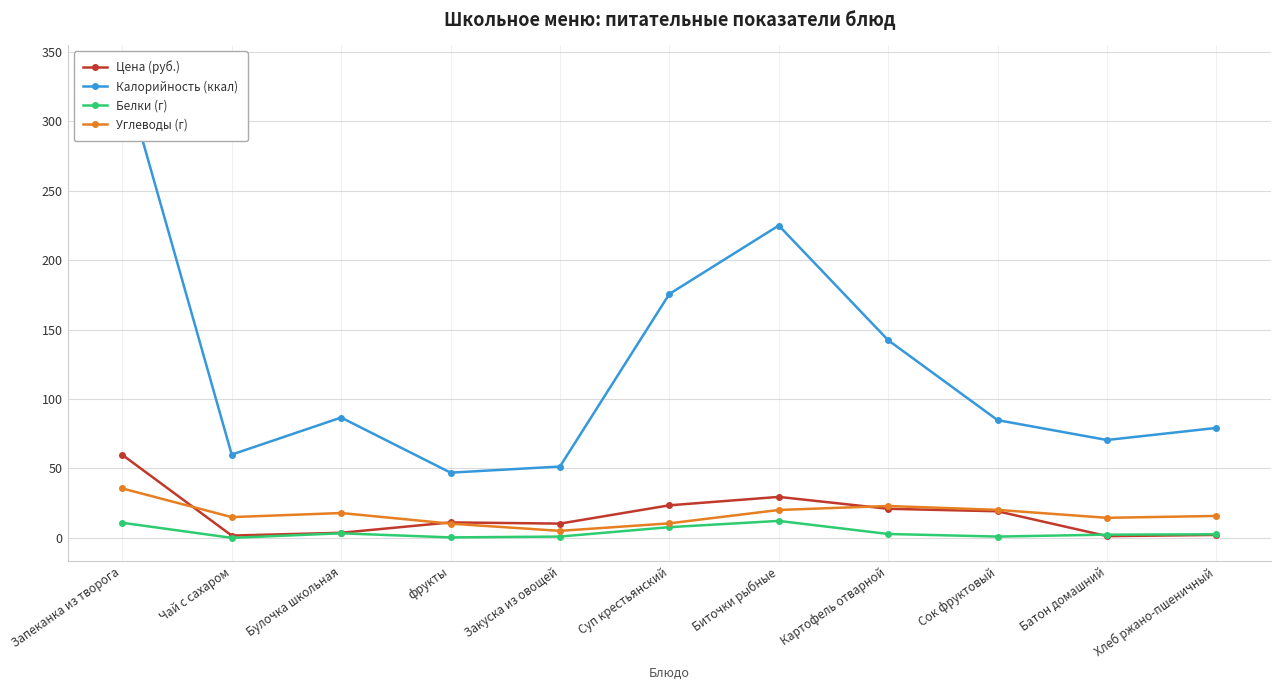

True or false: Углеводы (г) and Калорийность (ккал) cross at least once.

False